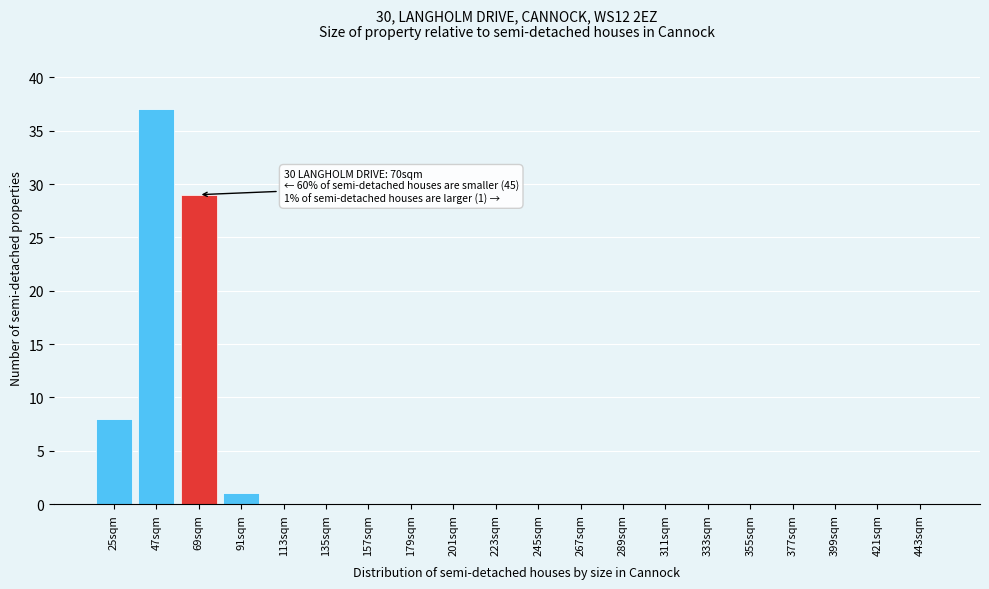

Reading right to left, list all the values displayed in this chart.

443sqm=0	421sqm=0	399sqm=0	377sqm=0	355sqm=0	333sqm=0	311sqm=0	289sqm=0	267sqm=0	245sqm=0	223sqm=0	201sqm=0	179sqm=0	157sqm=0	135sqm=0	113sqm=0	91sqm=1	69sqm=29	47sqm=37	25sqm=8